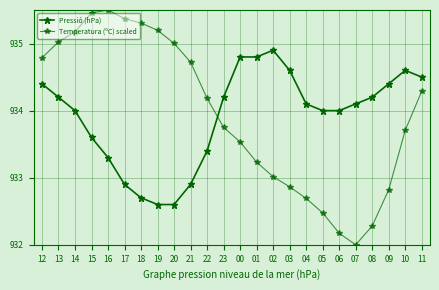

What is the spread (max minus min) of values at 07?

2.1